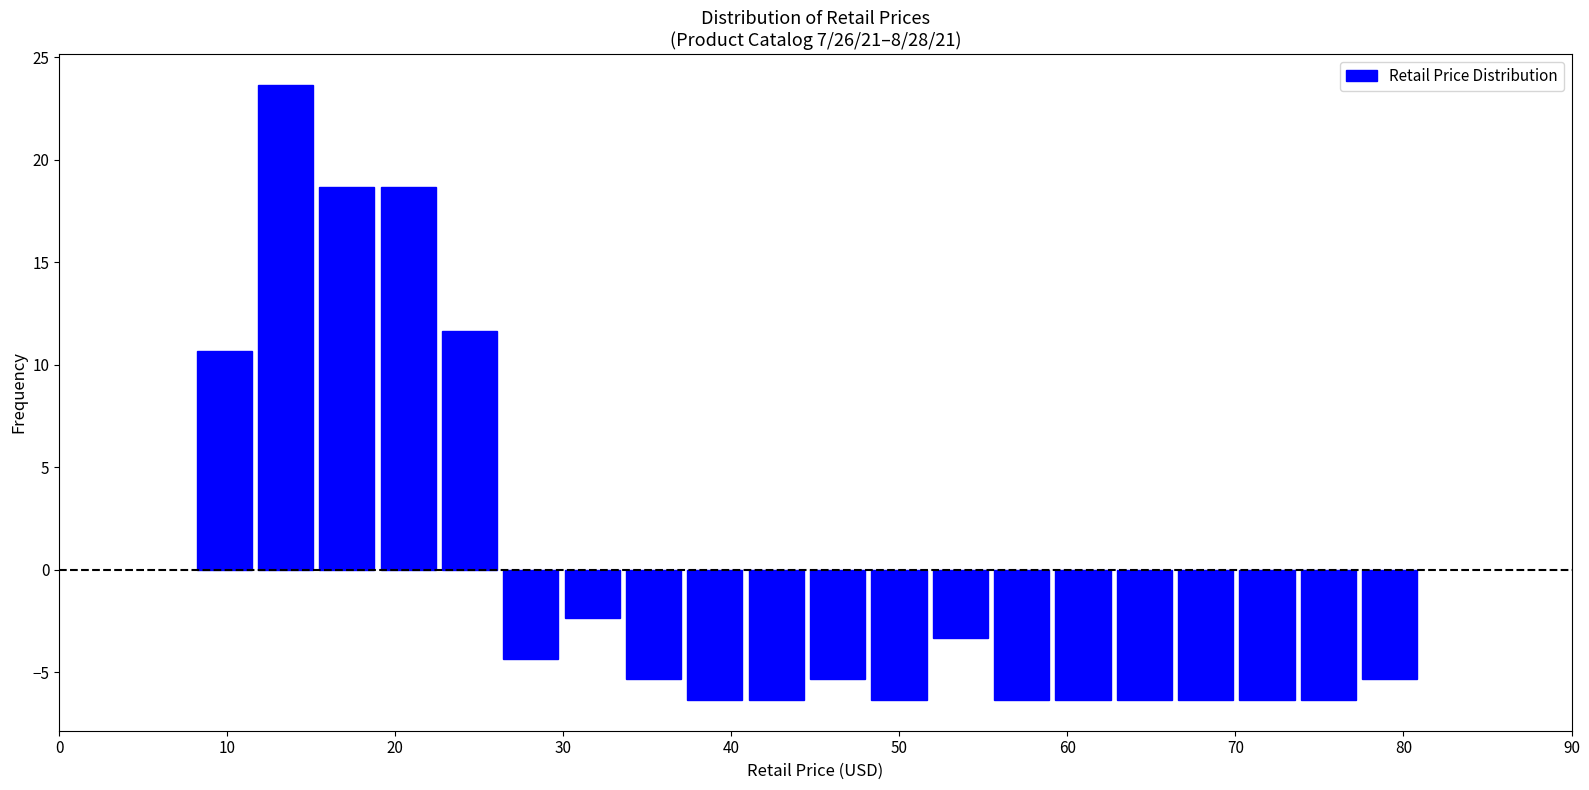

Around what value on the x-axis is the tallest bar? Give the approximate position of its centre, as read against the axis.

13